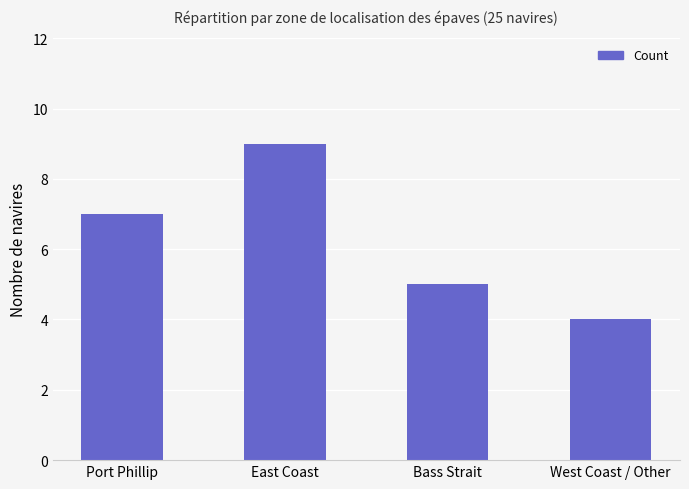

Between Bass Strait and East Coast, which is larger?

East Coast